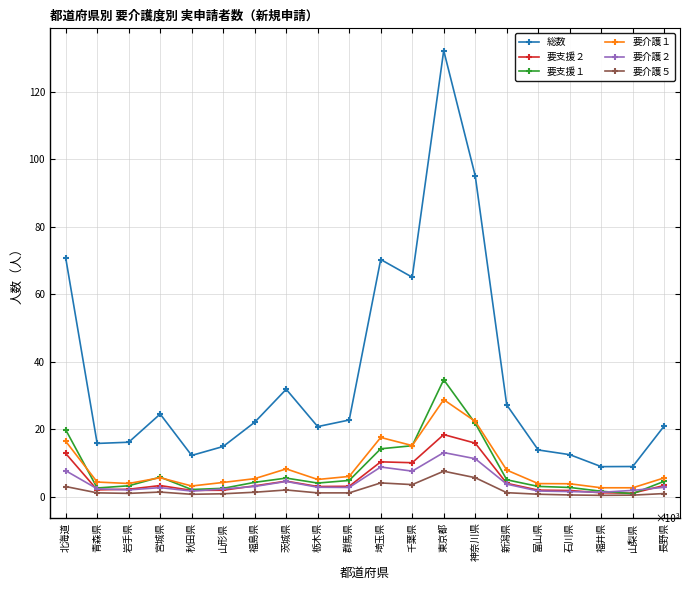

Is the value of 要介護１ at 福井県 greater than the value of 要支援２ at 山形県?

Yes